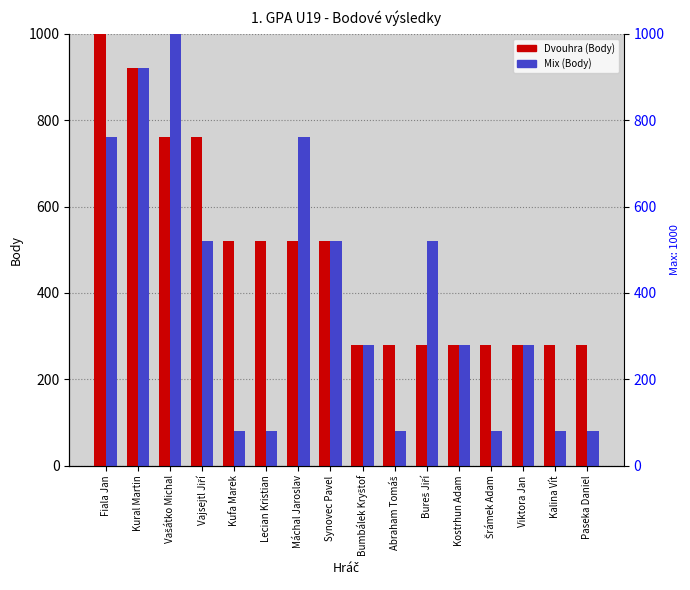

What is the approximate value of Dvouhra (Body) at Fiala Jan, to the nearest 10?

1000